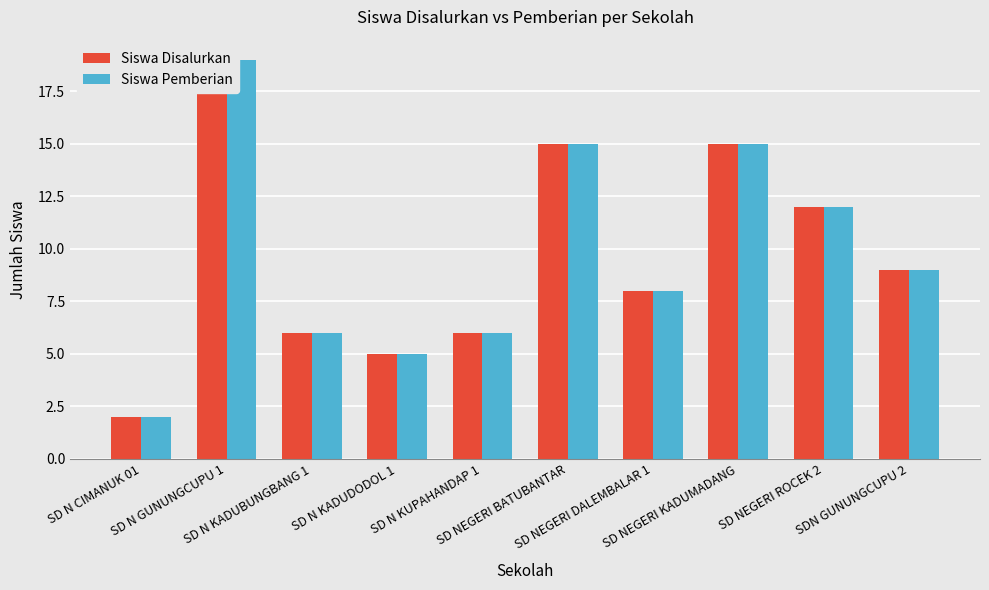

Reading left to right, what are all the values shown in this chart?

Siswa Disalurkan: SD N CIMANUK 01=2	SD N GUNUNGCUPU 1=19	SD N KADUBUNGBANG 1=6	SD N KADUDODOL 1=5	SD N KUPAHANDAP 1=6	SD NEGERI BATUBANTAR=15	SD NEGERI DALEMBALAR 1=8	SD NEGERI KADUMADANG=15	SD NEGERI ROCEK 2=12	SDN GUNUNGCUPU 2=9
Siswa Pemberian: SD N CIMANUK 01=2	SD N GUNUNGCUPU 1=19	SD N KADUBUNGBANG 1=6	SD N KADUDODOL 1=5	SD N KUPAHANDAP 1=6	SD NEGERI BATUBANTAR=15	SD NEGERI DALEMBALAR 1=8	SD NEGERI KADUMADANG=15	SD NEGERI ROCEK 2=12	SDN GUNUNGCUPU 2=9